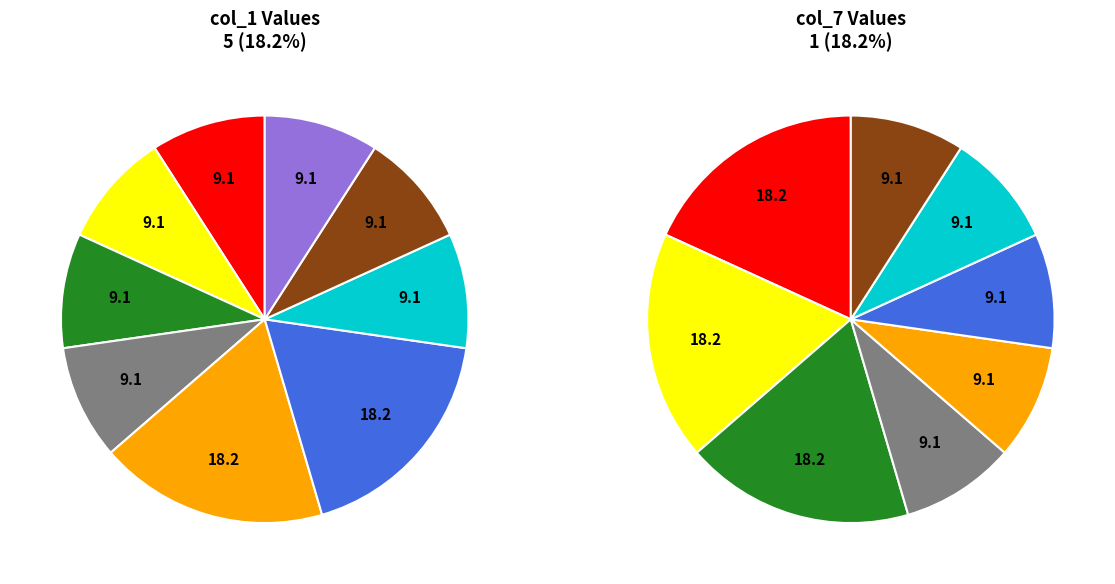

Rank the series at 4 from lowest to highest value.

9, 5, 4, 2, 6